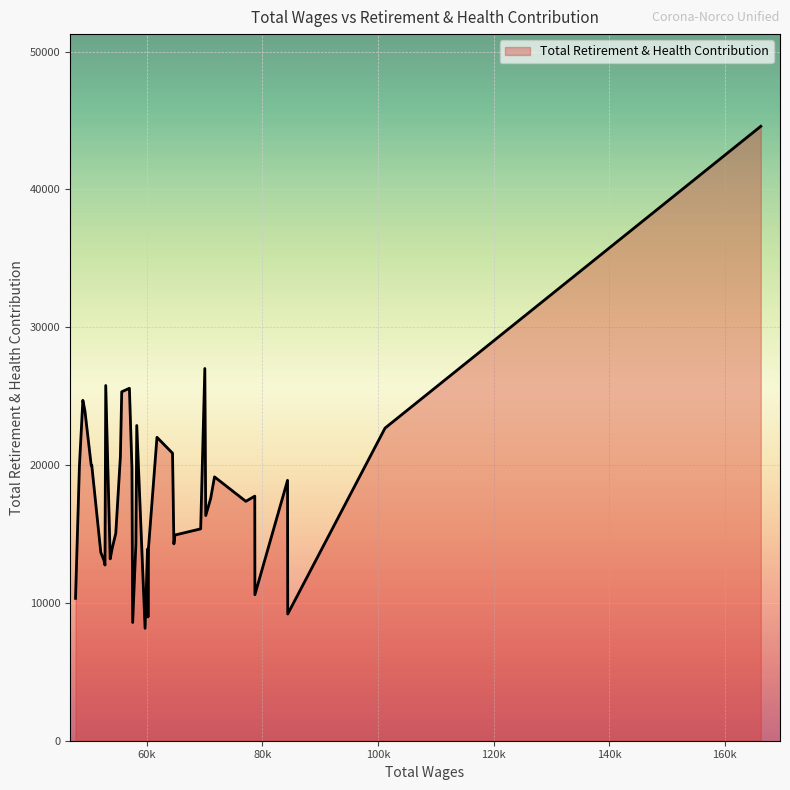

What is the difference between the maximum and minimum values?

36427